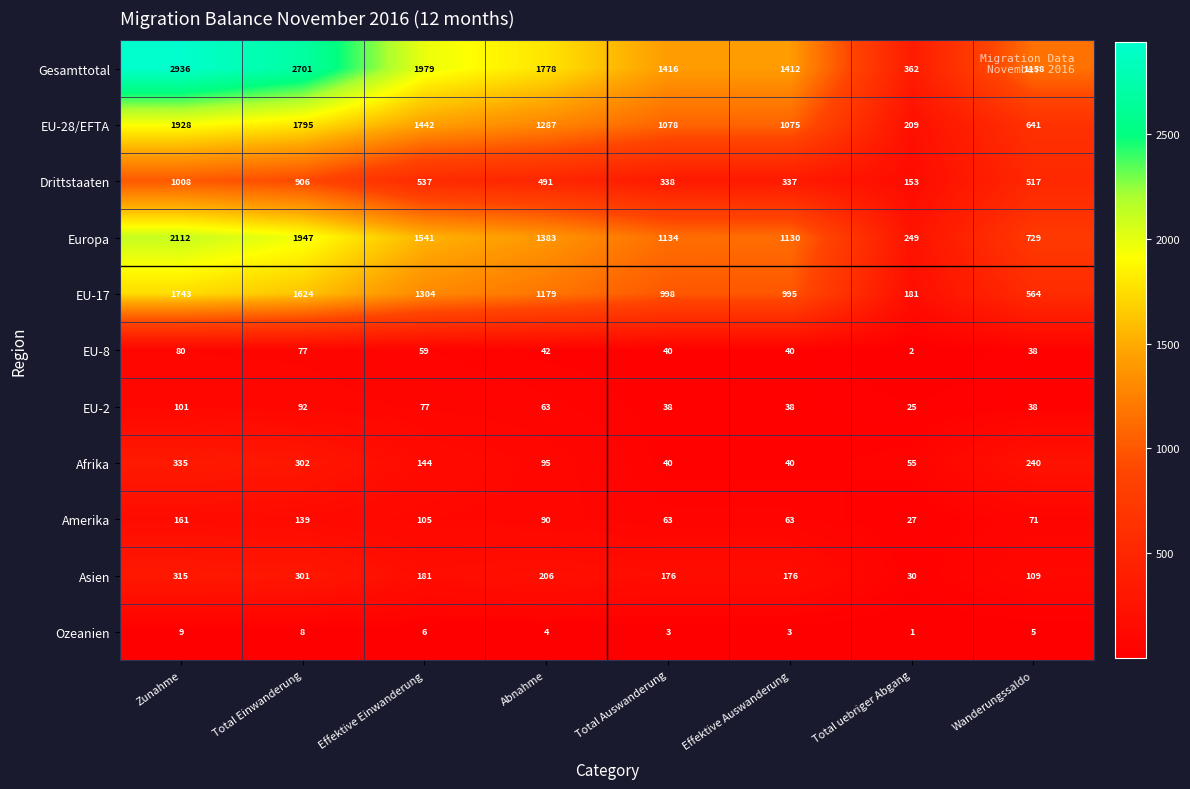

Which series has the widest spread of values?

Gesamttotal